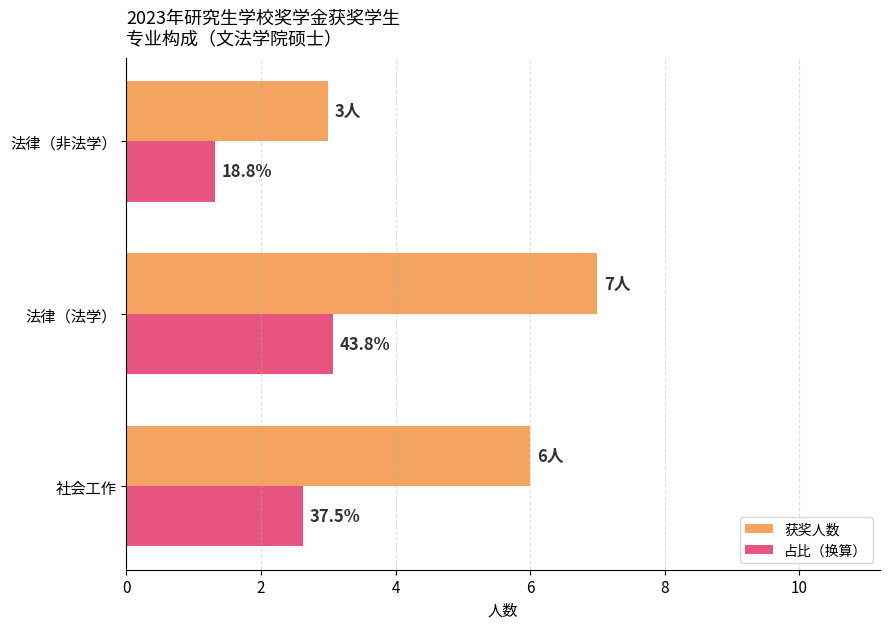

Reading left to right, extract all data points from this chart.

获奖人数: 6.0	7.0	3.0
占比（换算）: 2.6	3.1	1.3